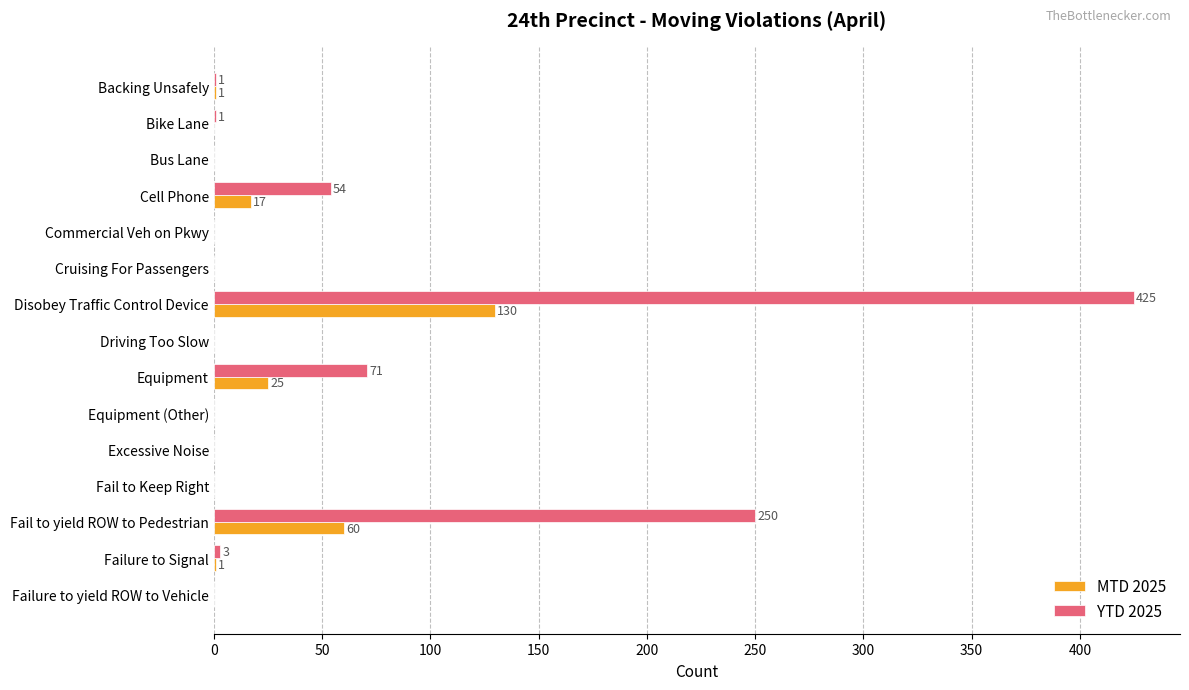

Which series changed the most between Commercial Veh on Pkwy and Equipment?

YTD 2025